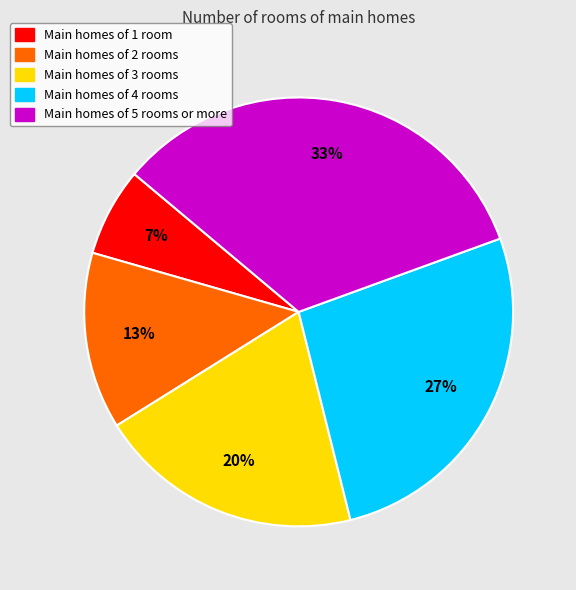

Rank the categories by value from highest to lowest.

Main homes of 5 rooms or more, Main homes of 4 rooms, Main homes of 3 rooms, Main homes of 2 rooms, Main homes of 1 room